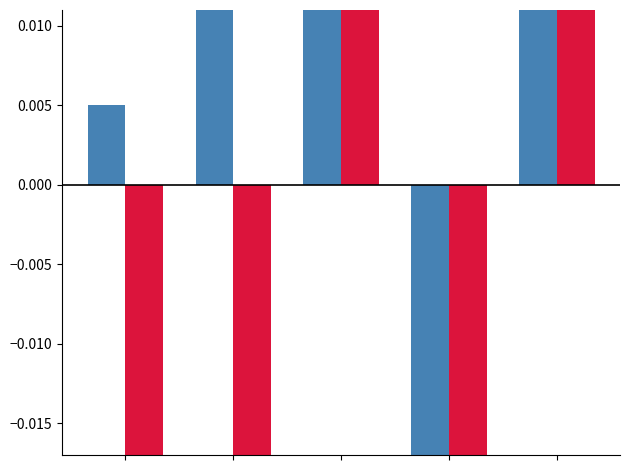

What is the maximum value for Max Date deviation?

0.2